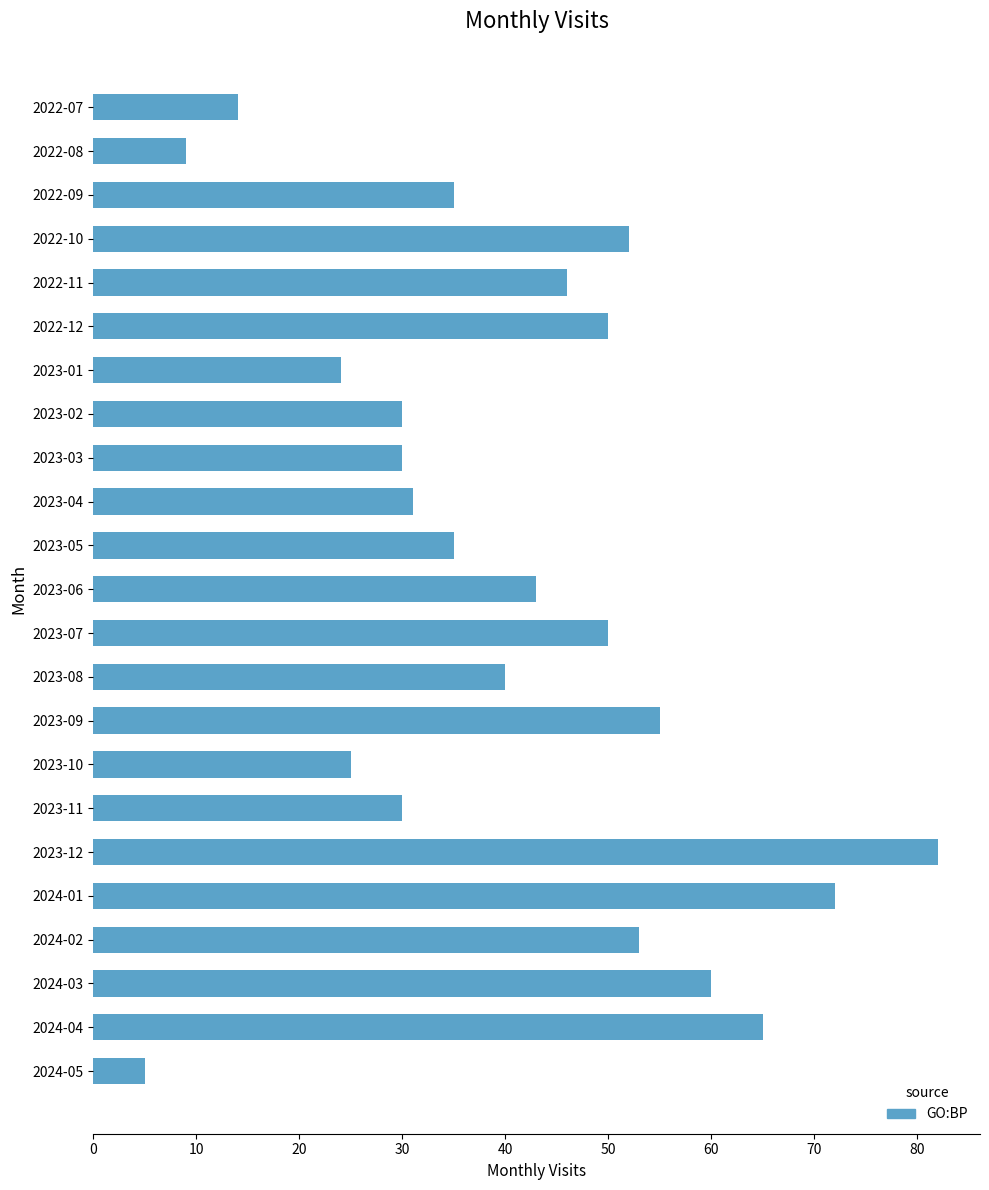

What is the difference between the values at 2024-01 and 2023-10?

47